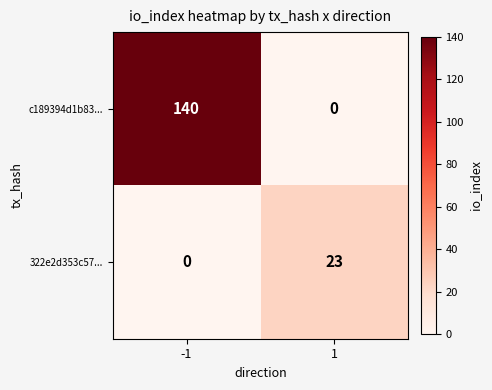

True or false: 322e2d353c57... has a value of 23 at 1.

True